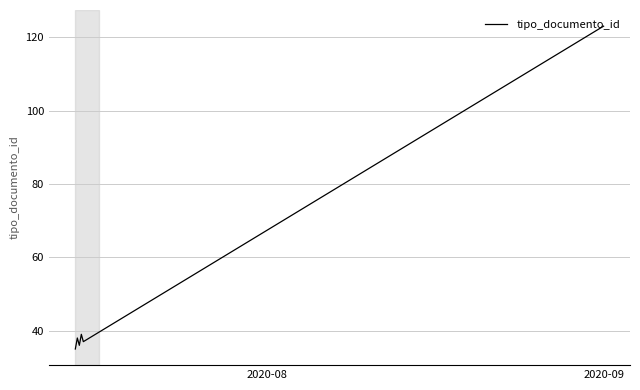

What is the sum of all values?

308